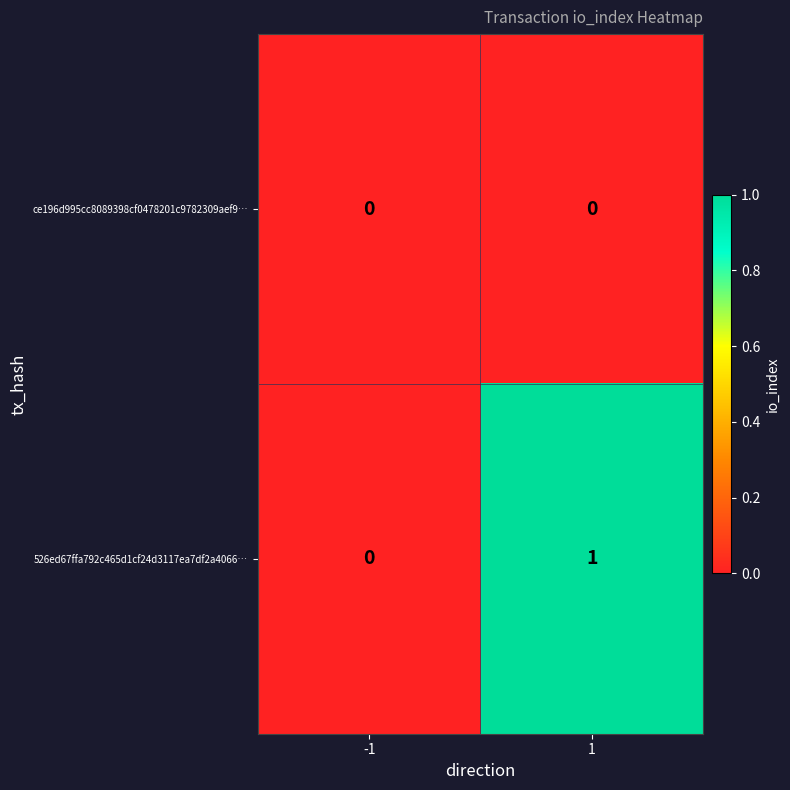

Reading right to left, extract all data points from this chart.

ce196d995cc8089398cf0478201c9782309aef9…: 0	0
526ed67ffa792c465d1cf24d3117ea7df2a4066…: 1	0